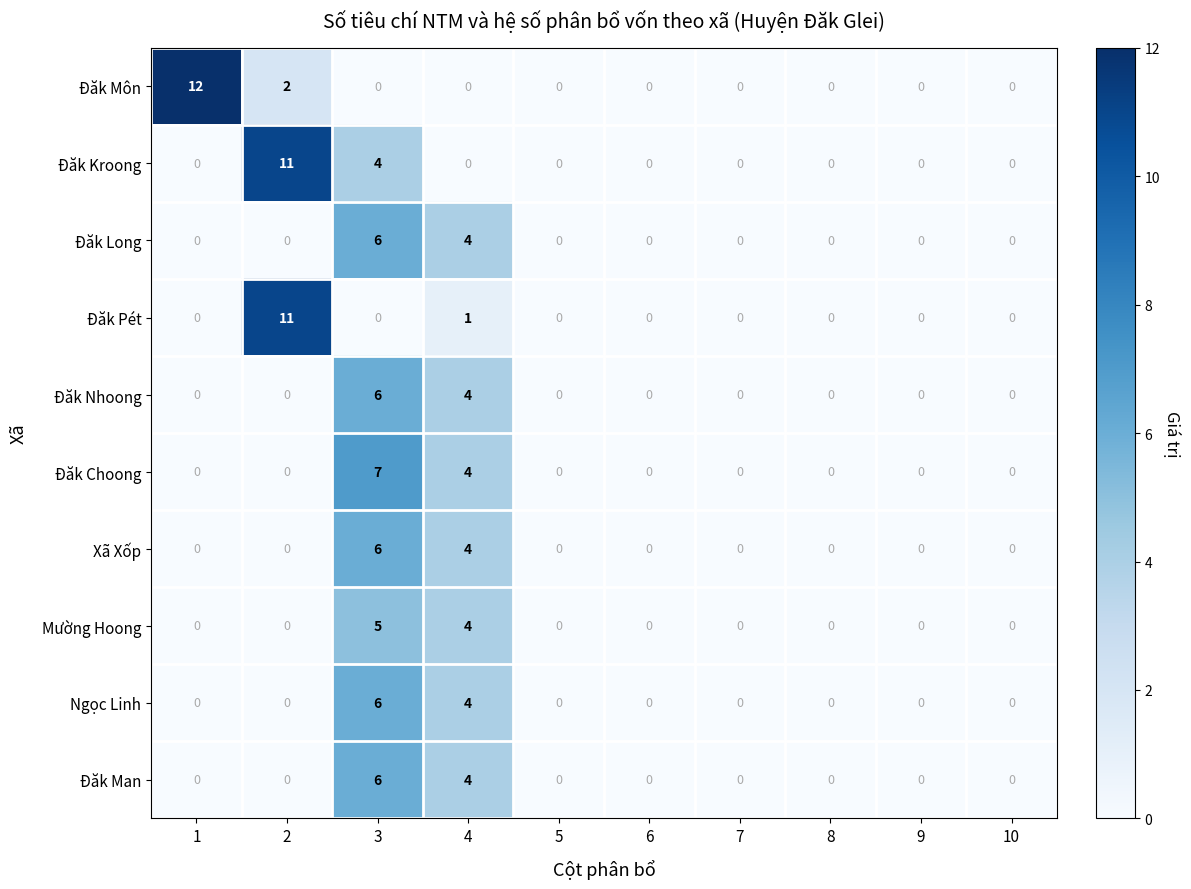

How many Đăk Choong values are between 0 and 1?

8